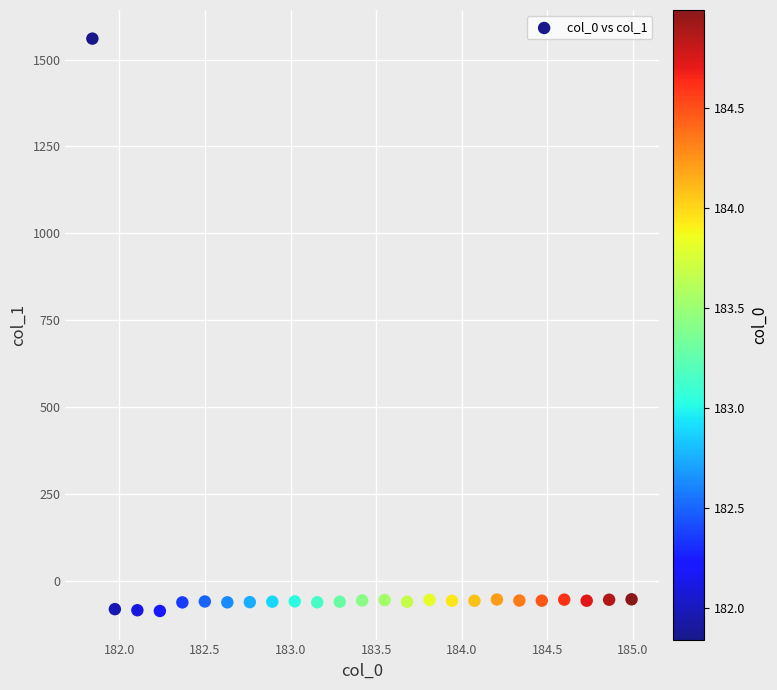

What is the range of X values (max minus min)?

3.1